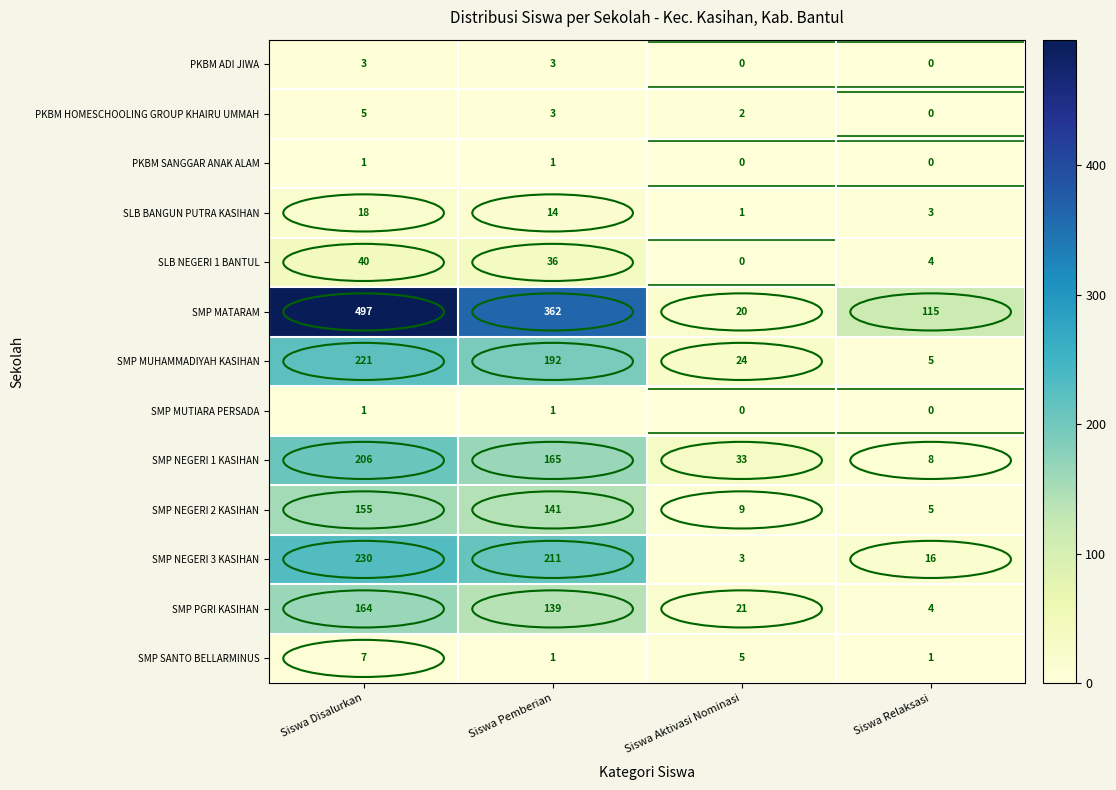

What is the total value across all series at Siswa Aktivasi Nominasi?

118